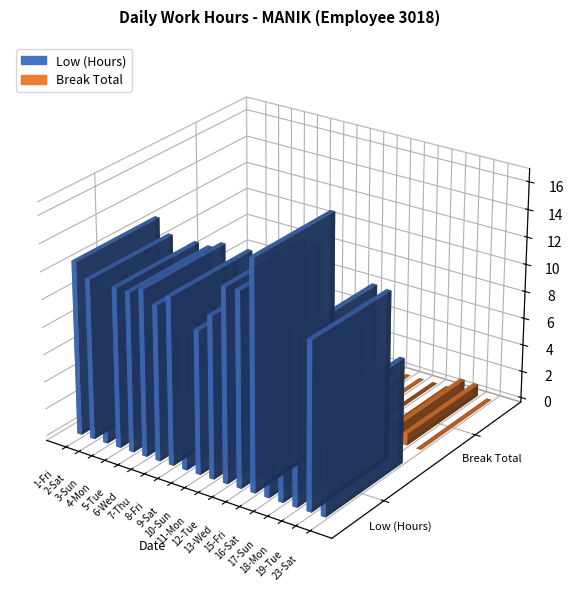

Reading right to left, transcribe all the data shown in this chart.

Low (Hours): 7.7	12.2	12.3	9.4	9.6	16.6	14.1	14.0	11.7	10.4	9.7	12.2	11.3	12.1	11.6	11.7	8.6	11.7	12.7
Break Total: 0.0	0.9	0.9	0.0	0.0	0.0	0.0	0.4	0.0	0.0	0.0	0.0	0.0	0.0	0.0	0.0	1.0	0.0	0.0